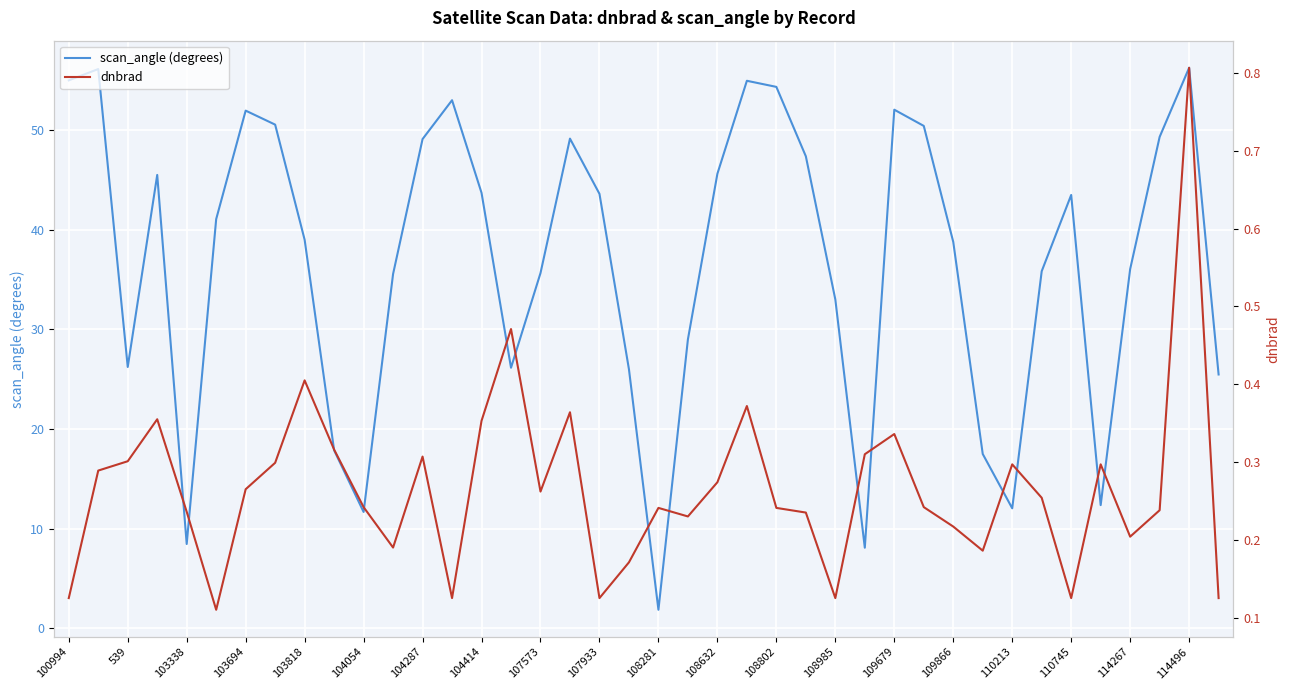

At which label does scan_angle (degrees) reach its minimum?

108281